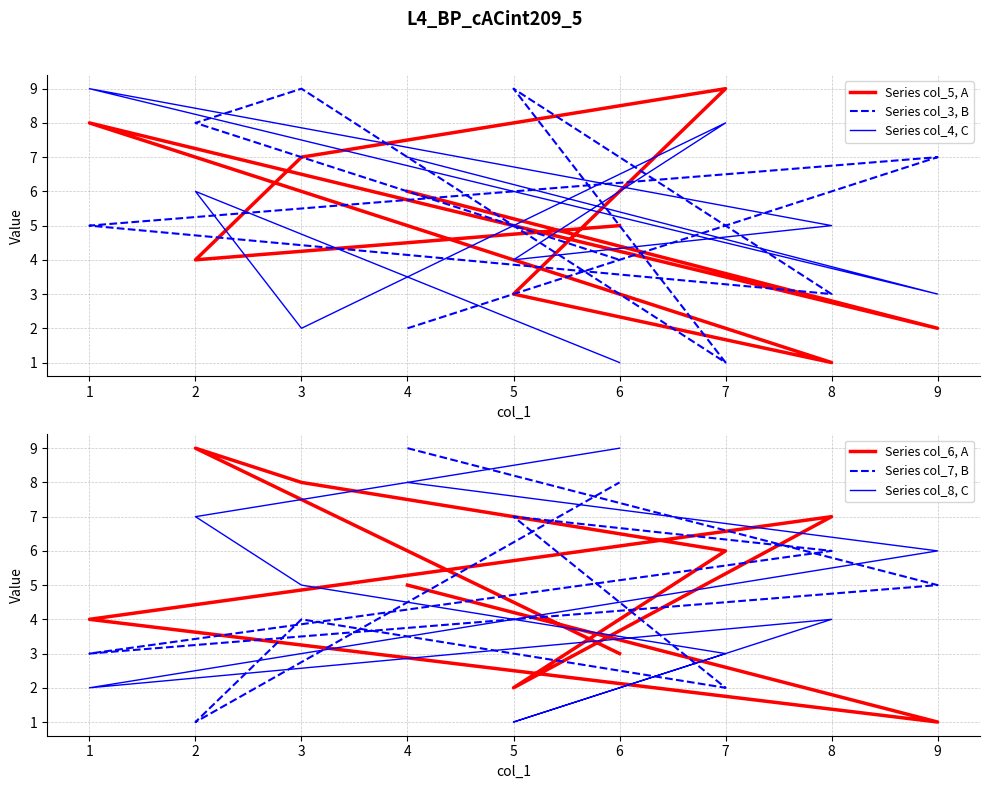

How many categories are shown in the chart?

9